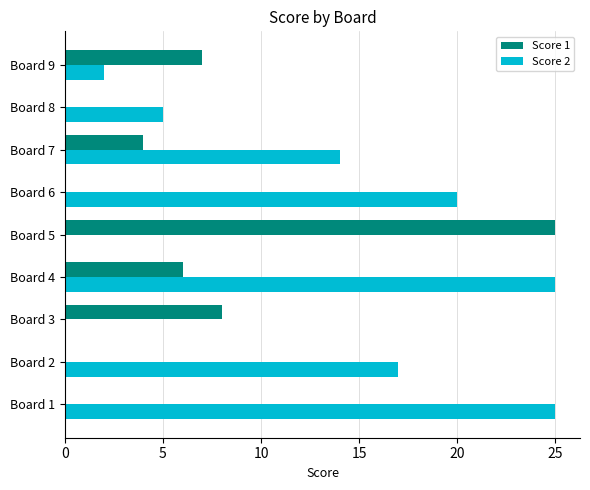

How many categories are shown in the chart?

9